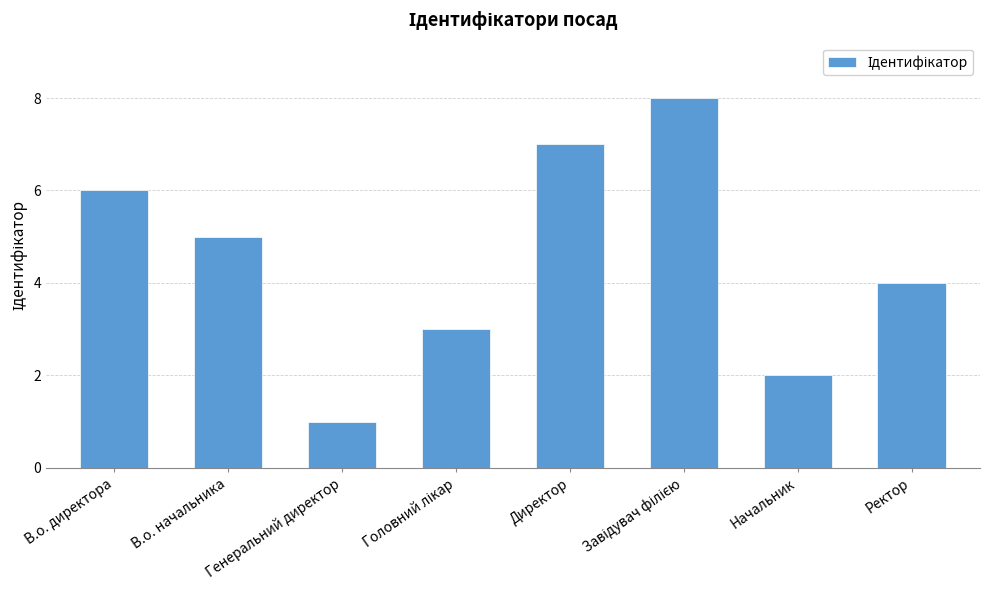

What is the minimum value shown in the chart?

1